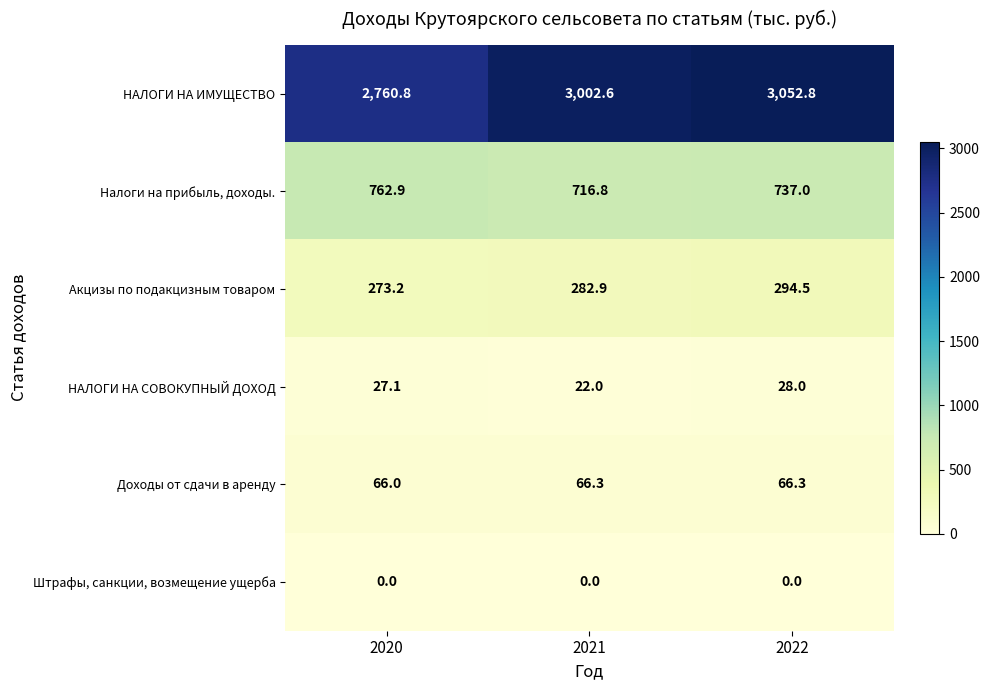

What is the difference between the highest and lowest values at 2022?

3052.8